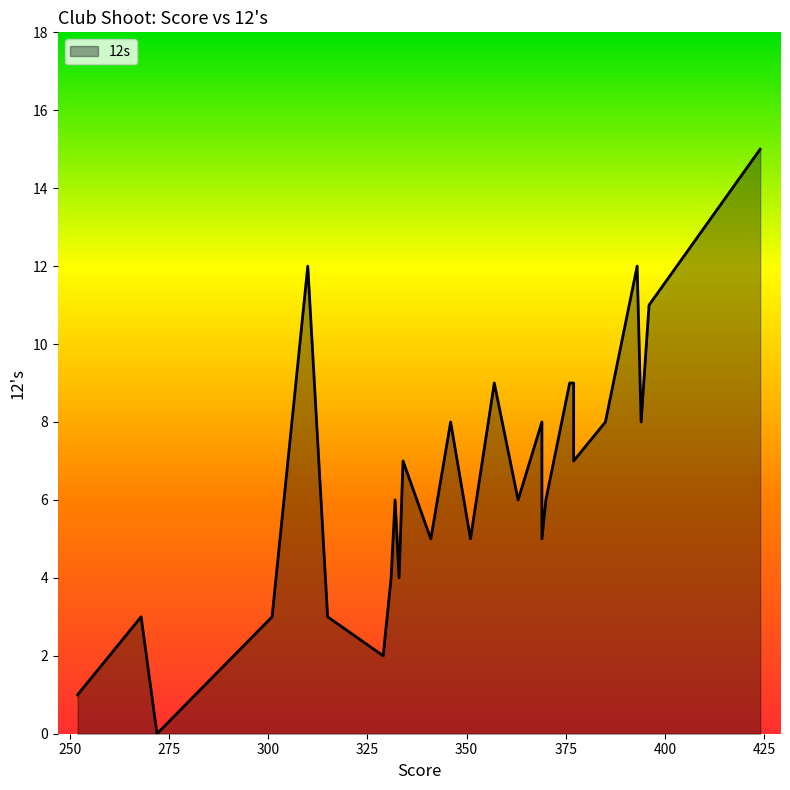

How many lines are shown in the chart?

1